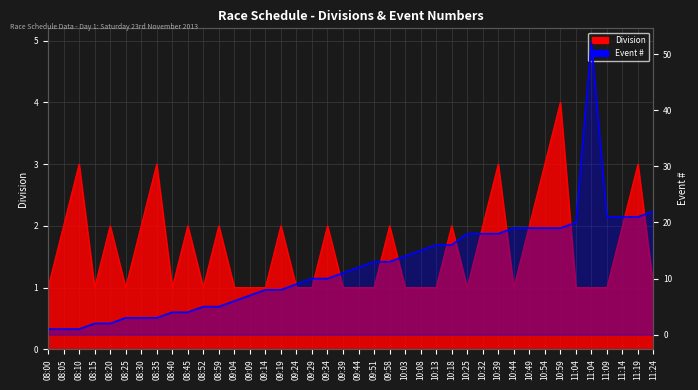

List the labels in order of Division value, smallest first.

08:00, 08:15, 08:25, 08:40, 08:52, 09:04, 09:09, 09:14, 09:24, 09:29, 09:39, 09:44, 09:51, 10:03, 10:08, 10:13, 10:25, 10:44, 11:04, 11:04, 11:09, 11:24, 08:05, 08:20, 08:30, 08:45, 08:59, 09:19, 09:34, 09:58, 10:18, 10:32, 10:49, 11:14, 08:10, 08:35, 10:39, 10:54, 11:19, 10:59